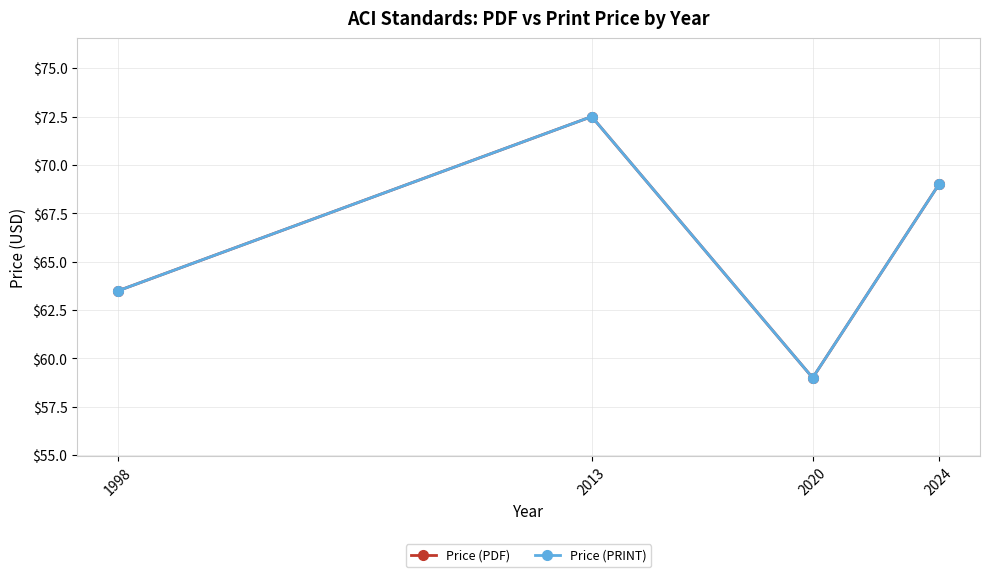

What is the difference between the maximum and second lowest values in the Price (PDF) series?

9.0